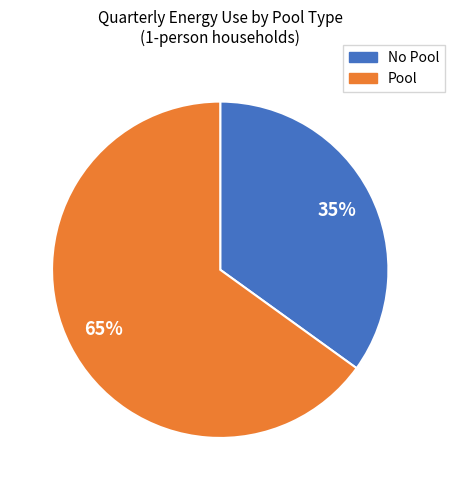

Does any single category account for the majority?

Yes